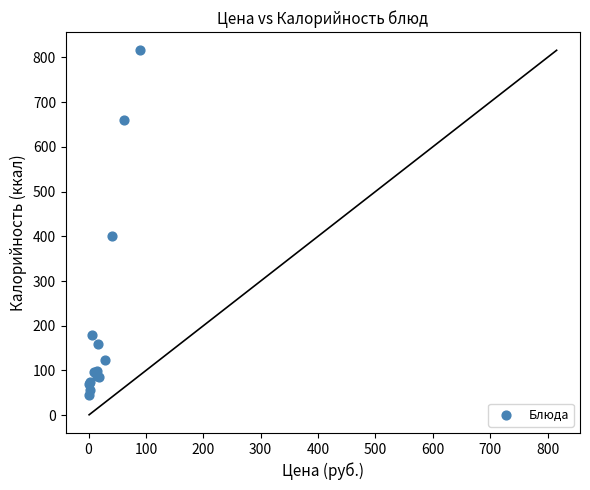

What Y value in the scatter plot is closest to 430?

401.7